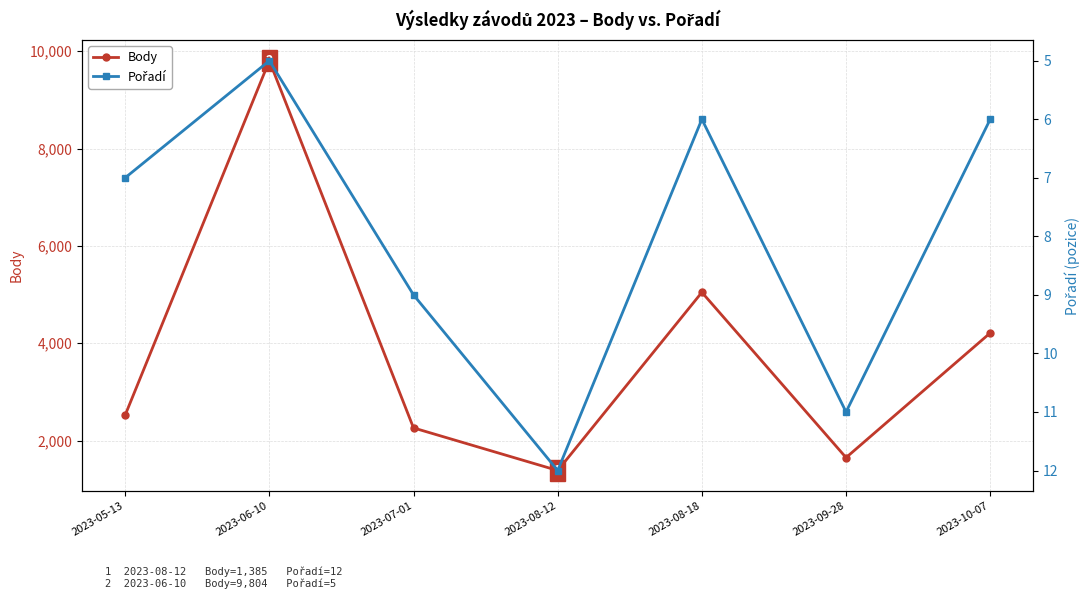

Between 2023-08-12 and 2023-09-28, which series saw the biggest shift?

Body